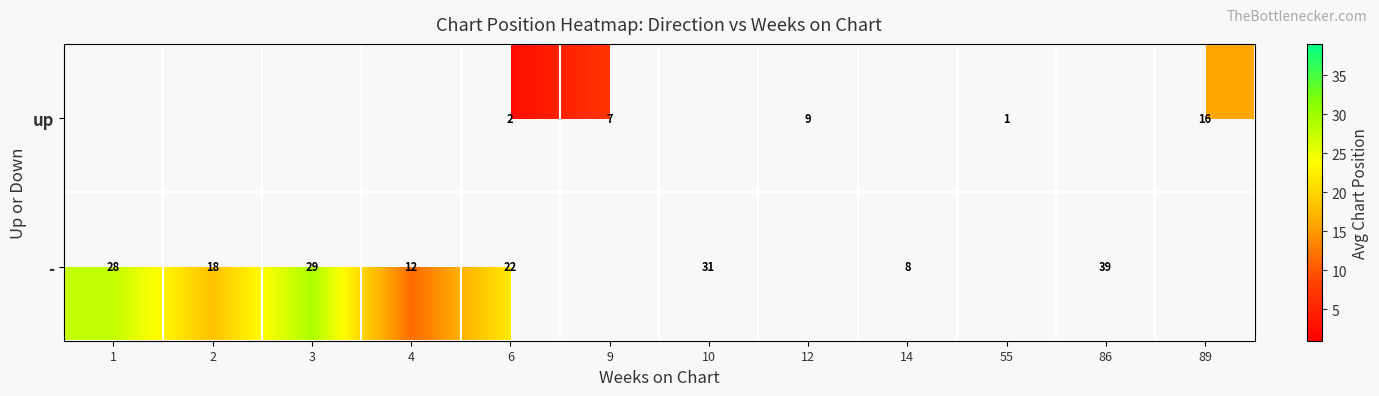

At which label does - reach its peak?

86